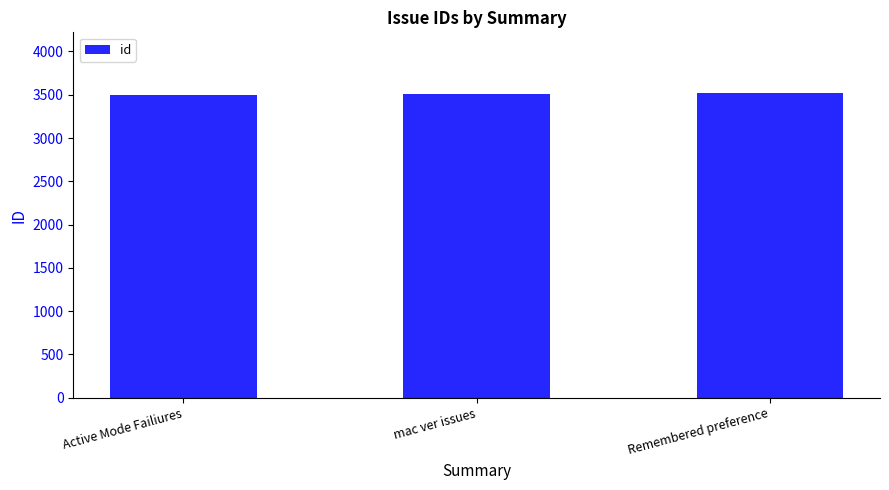

What is the change in value from Active Mode Failiures to Remembered preference?

+17